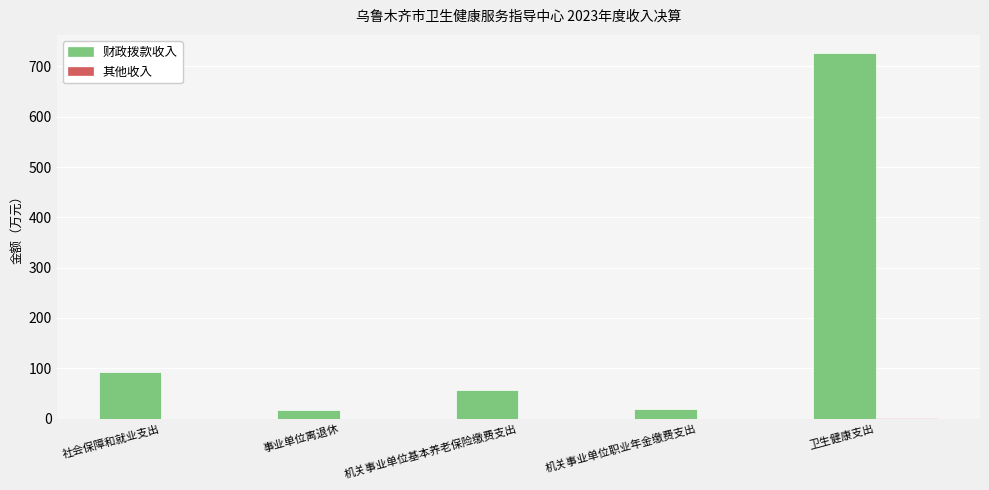

Where is 财政拨款收入 nearest to the value 372?

社会保障和就业支出